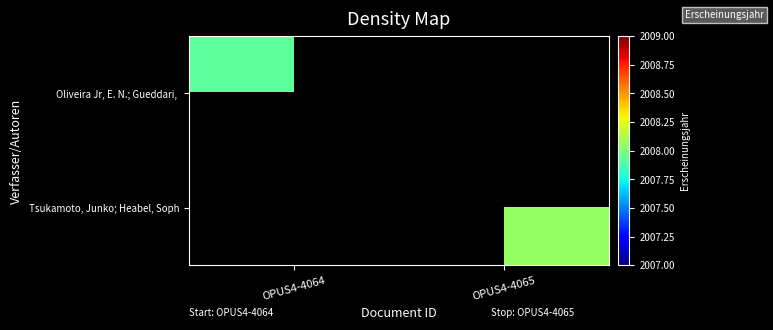

Is the value of Oliveira Jr, E. N.; Gueddari, at OPUS4-4064 greater than the value of Tsukamoto, Junko; Heabel, Soph at OPUS4-4064?

No